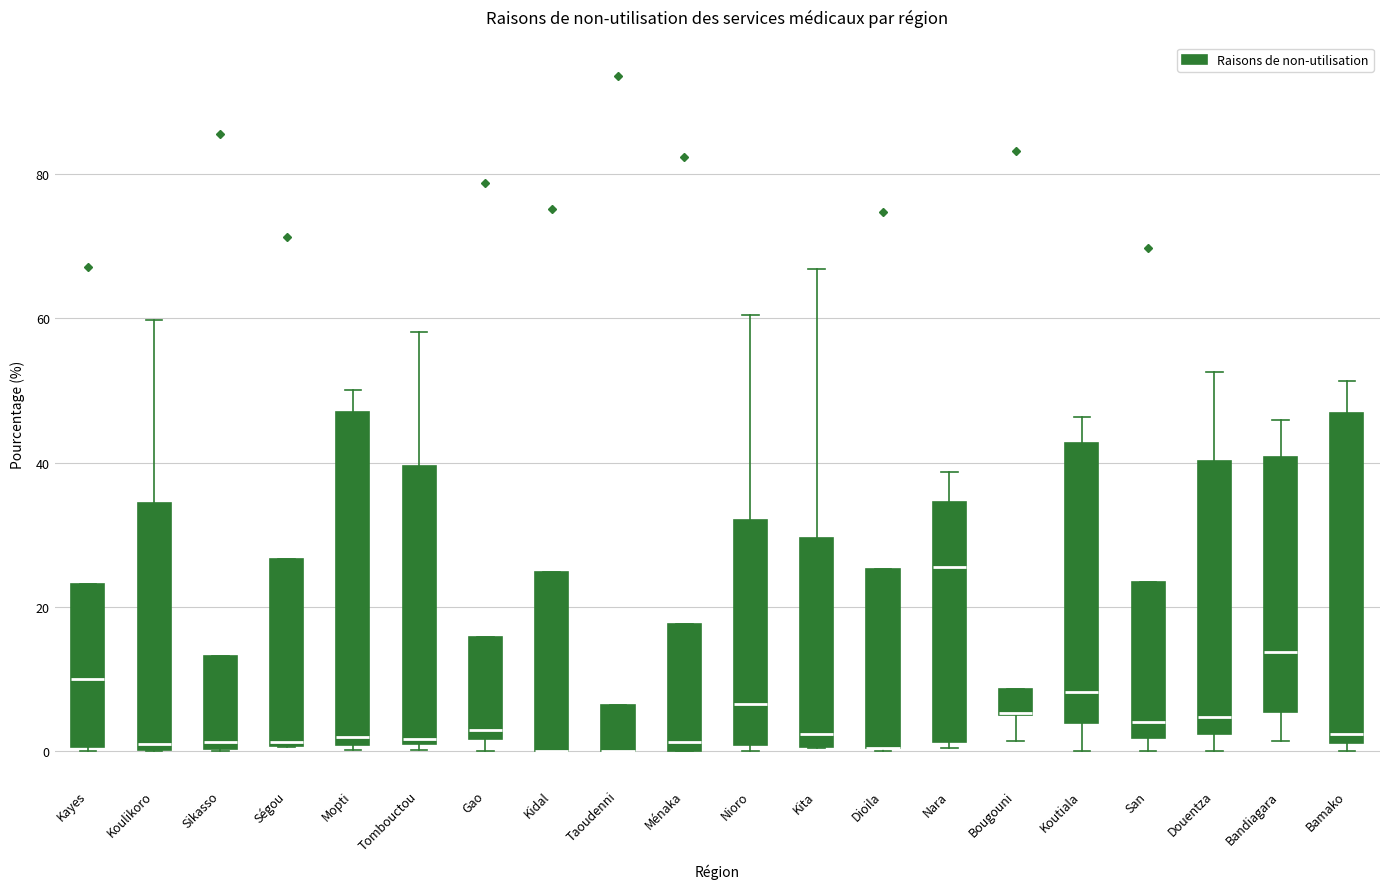

Where does the upper whisker of the box for Kita end on the y-axis? The values are not printed on the chart, so give them approximately, as read against the axis.

66